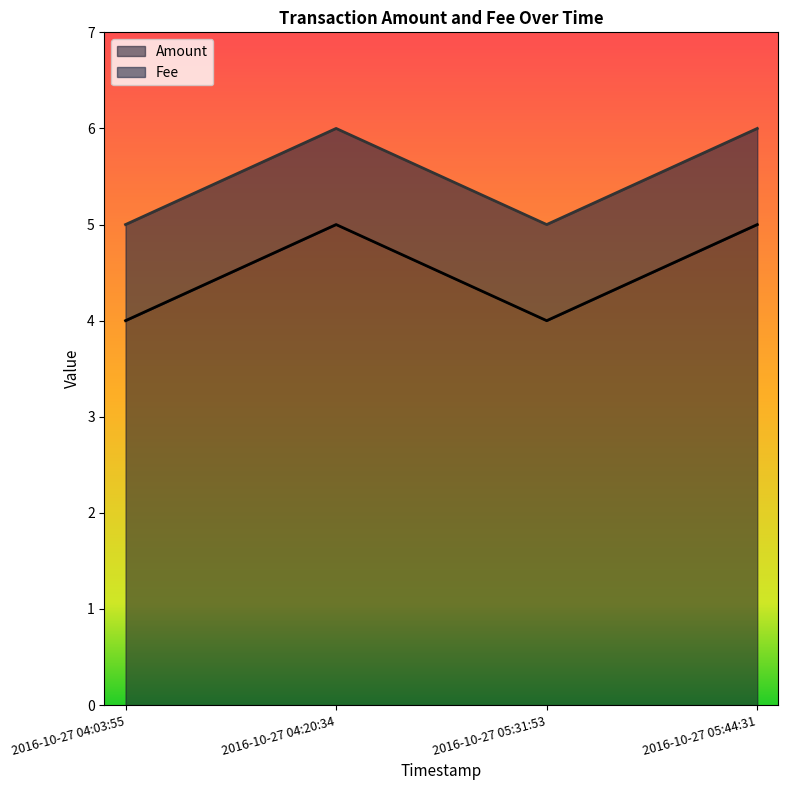

Between 2016-10-27 04:20:34 and 2016-10-27 05:44:31, which is larger?

2016-10-27 04:20:34